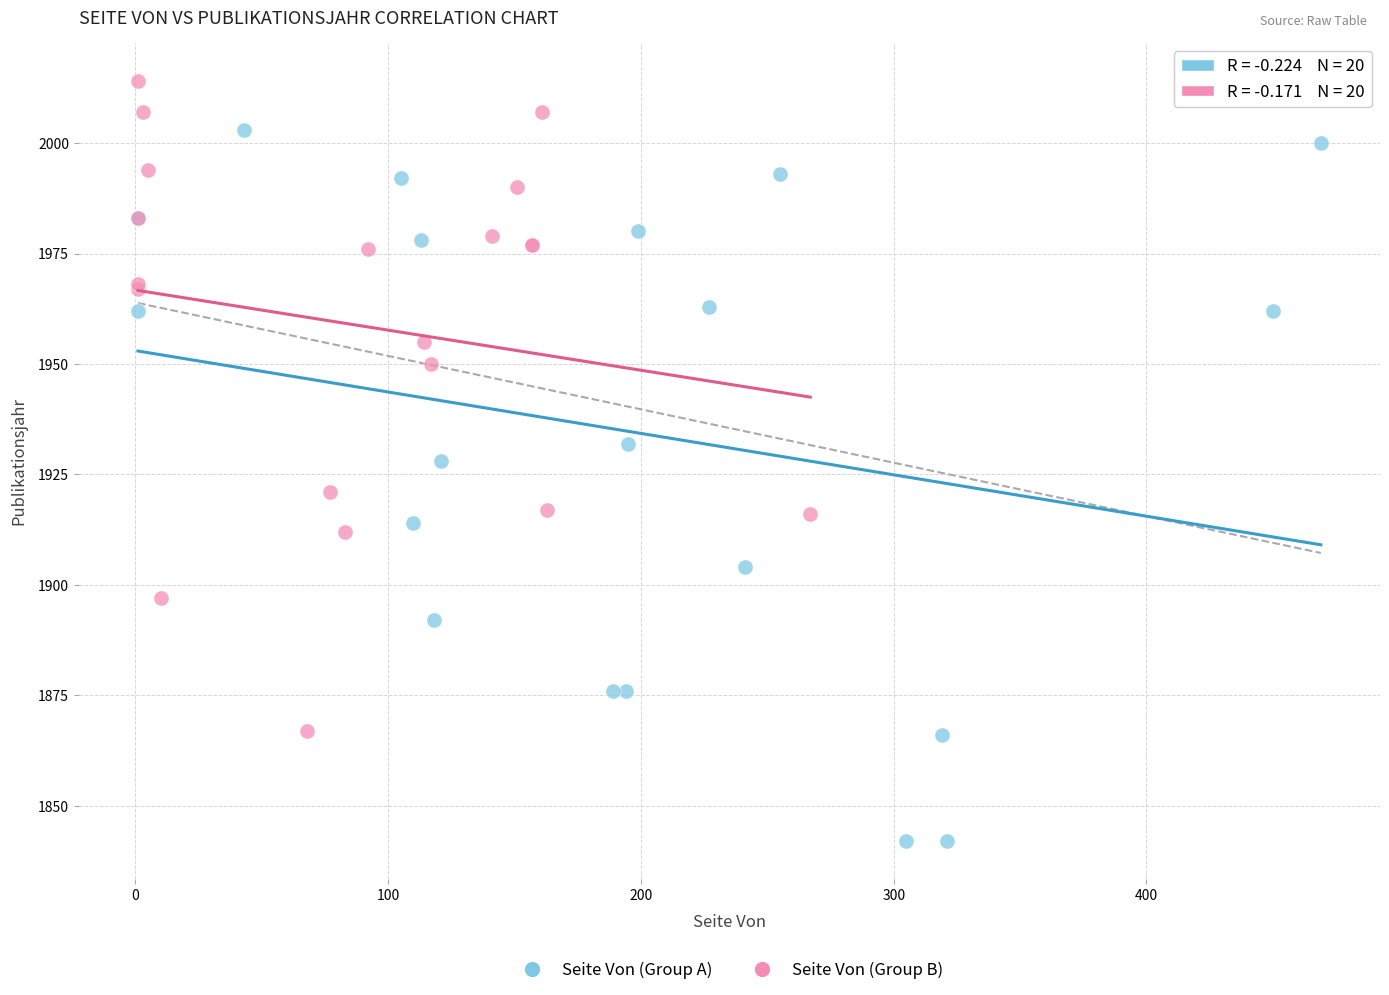

Which series reaches the minimum Y coordinate?

Seite Von (Group A)